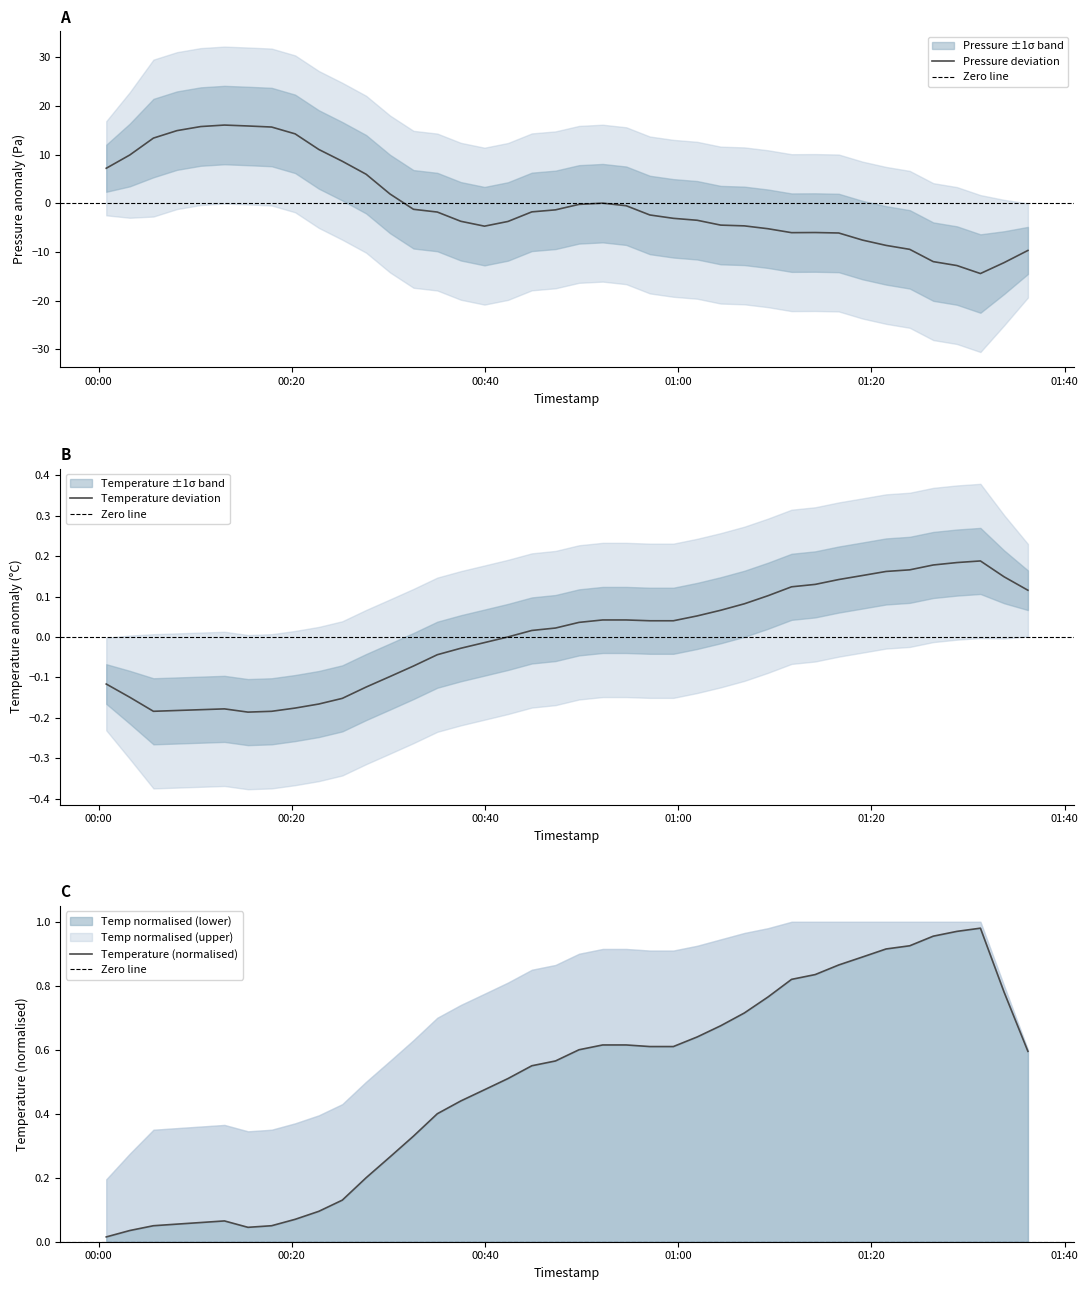

What is the minimum value for Pressure deviation?

-14.4